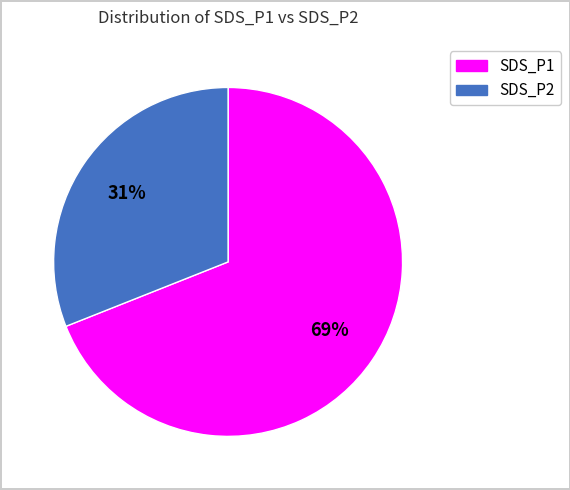

To the nearest percent, what portion does SDS_P2 represent?

31%